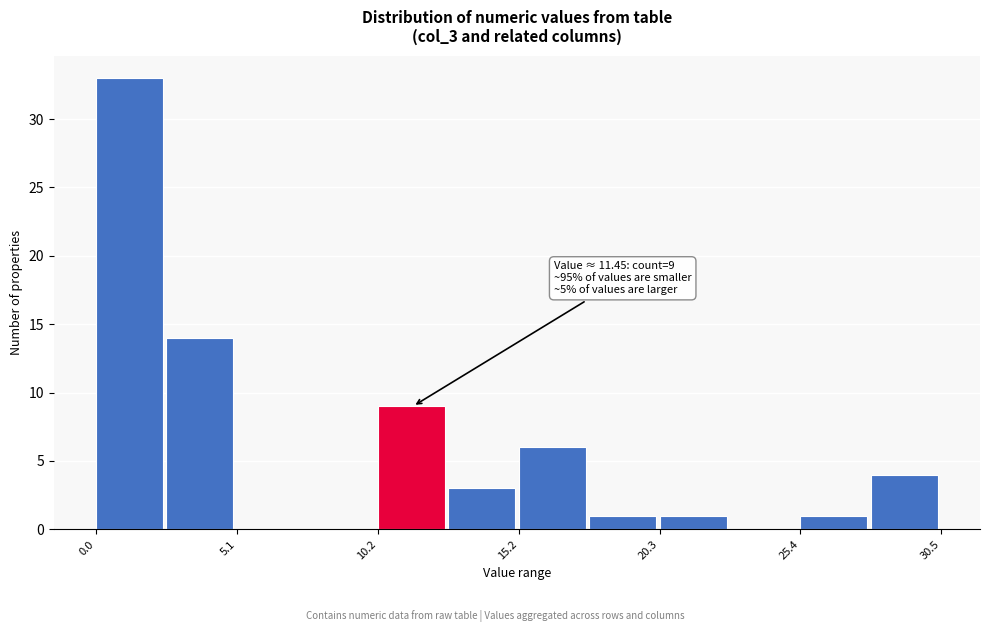

Around what value on the x-axis is the tallest bar? Give the approximate position of its centre, as read against the axis.

1